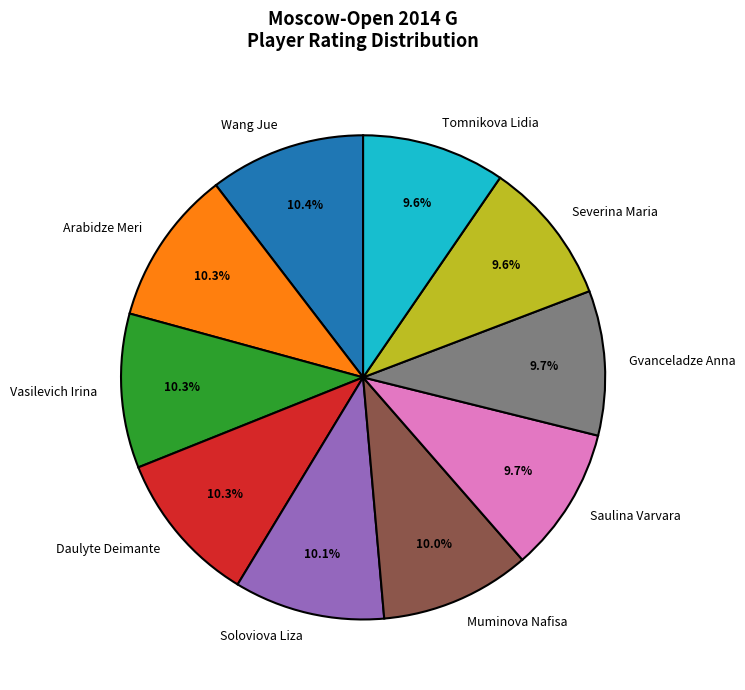

What is the ratio of the value at Wang Jue to the value at Saulina Varvara?

1.1